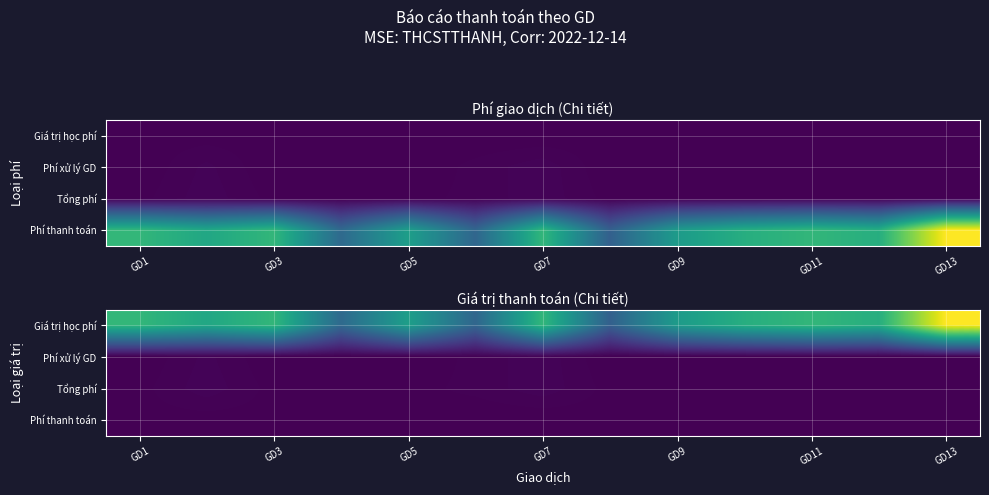

At how many categories does at least one series exceed 387270?

13